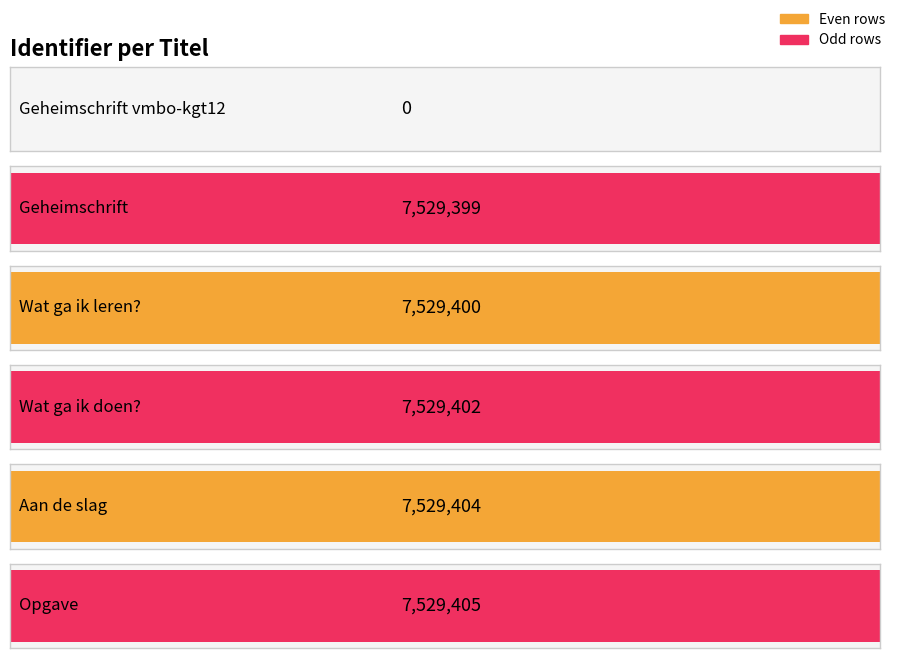

What is the average value?

6274502